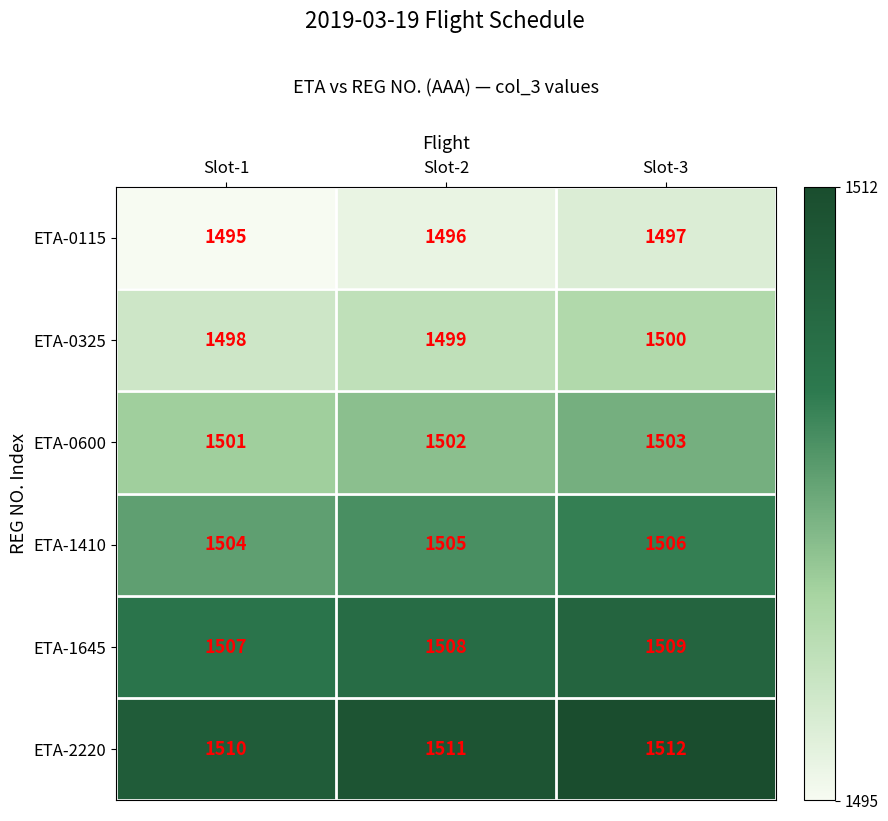

At which category does the chart reach its peak across all series?

Slot-3